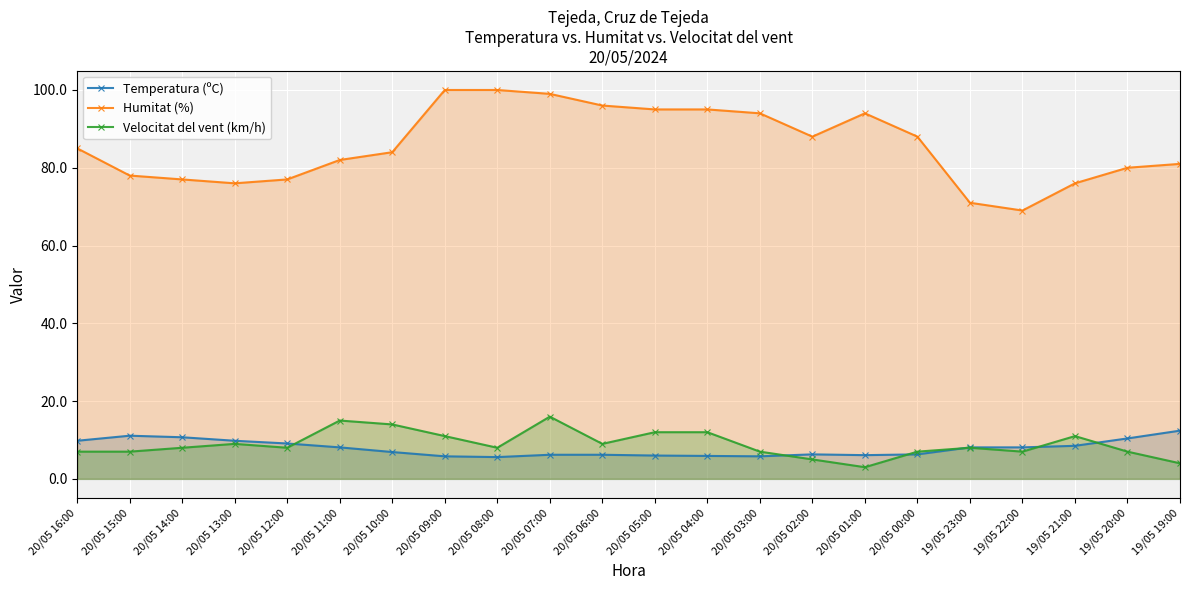

Reading left to right, what are all the values shown in this chart?

Temperatura (ºC): 20/05 16:00=9.8	20/05 15:00=11.1	20/05 14:00=10.7	20/05 13:00=9.8	20/05 12:00=9.1	20/05 11:00=8.1	20/05 10:00=6.9	20/05 09:00=5.8	20/05 08:00=5.6	20/05 07:00=6.2	20/05 06:00=6.2	20/05 05:00=6.0	20/05 04:00=5.9	20/05 03:00=5.8	20/05 02:00=6.3	20/05 01:00=6.1	20/05 00:00=6.3	19/05 23:00=8.1	19/05 22:00=8.1	19/05 21:00=8.5	19/05 20:00=10.4	19/05 19:00=12.4
Humitat (%): 20/05 16:00=85.0	20/05 15:00=78.0	20/05 14:00=77.0	20/05 13:00=76.0	20/05 12:00=77.0	20/05 11:00=82.0	20/05 10:00=84.0	20/05 09:00=100.0	20/05 08:00=100.0	20/05 07:00=99.0	20/05 06:00=96.0	20/05 05:00=95.0	20/05 04:00=95.0	20/05 03:00=94.0	20/05 02:00=88.0	20/05 01:00=94.0	20/05 00:00=88.0	19/05 23:00=71.0	19/05 22:00=69.0	19/05 21:00=76.0	19/05 20:00=80.0	19/05 19:00=81.0
Velocitat del vent (km/h): 20/05 16:00=7.0	20/05 15:00=7.0	20/05 14:00=8.0	20/05 13:00=9.0	20/05 12:00=8.0	20/05 11:00=15.0	20/05 10:00=14.0	20/05 09:00=11.0	20/05 08:00=8.0	20/05 07:00=16.0	20/05 06:00=9.0	20/05 05:00=12.0	20/05 04:00=12.0	20/05 03:00=7.0	20/05 02:00=5.0	20/05 01:00=3.0	20/05 00:00=7.0	19/05 23:00=8.0	19/05 22:00=7.0	19/05 21:00=11.0	19/05 20:00=7.0	19/05 19:00=4.0